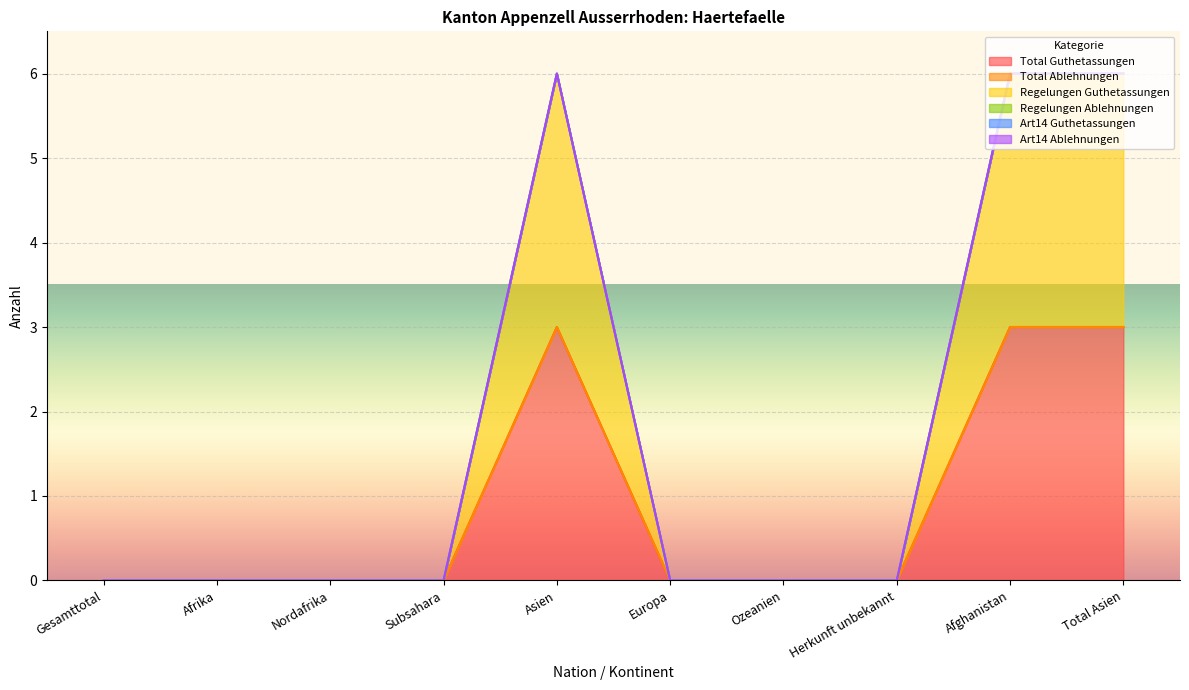

What is the spread (max minus min) of values at Total Asien?

3